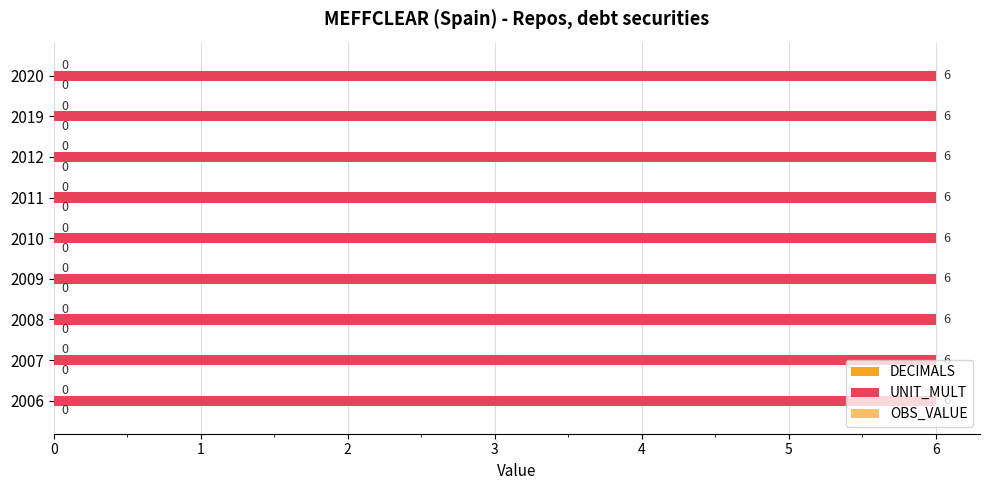

What is the highest value of the UNIT_MULT series?

6